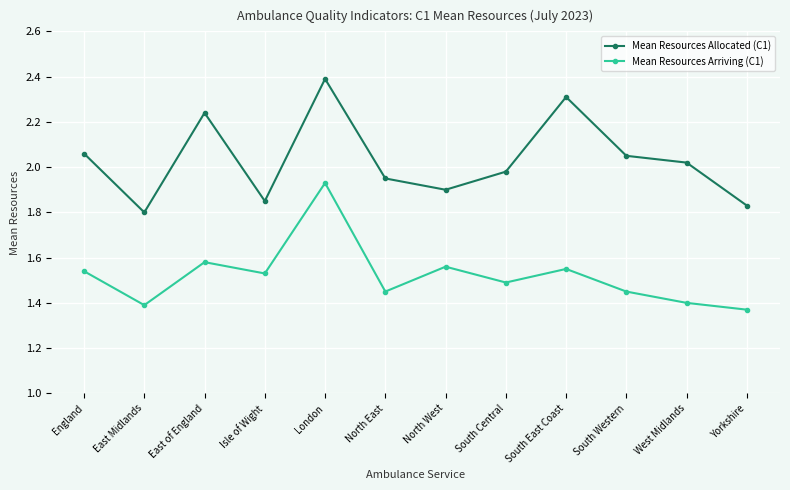

What is the maximum value shown in the chart?

2.4